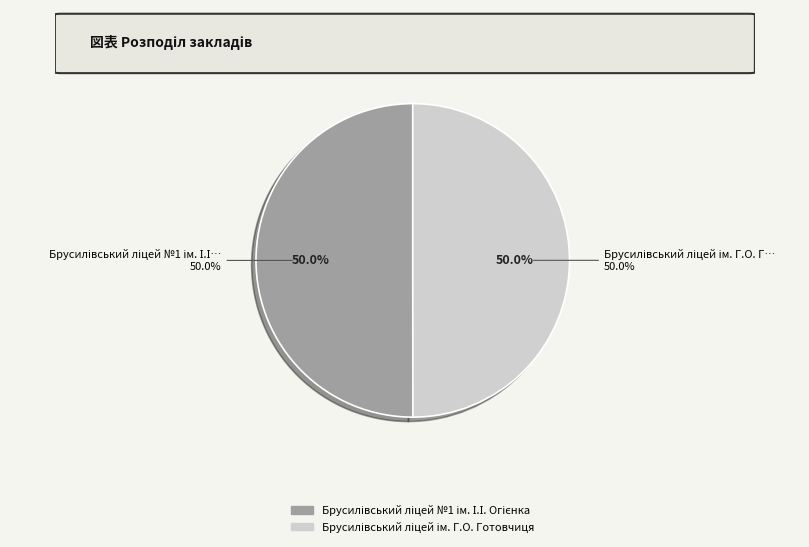

Rank the categories by value from highest to lowest.

Брусилівський ліцей №1 ім. І.І. Огієнка, Брусилівський ліцей ім. Г.О. Готовчиця